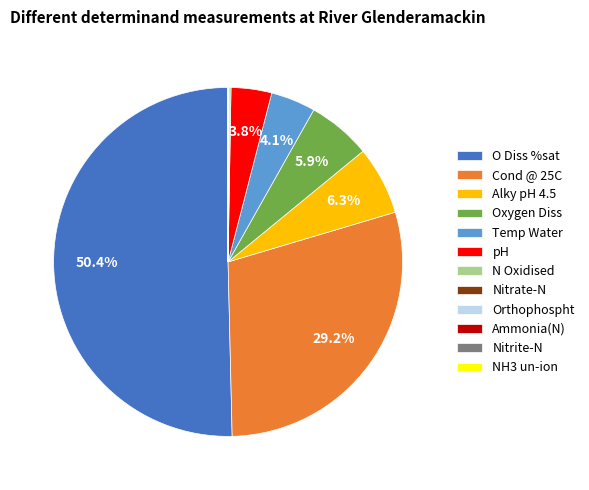

Do pH and O Diss %sat together represent more than half of the pie?

Yes